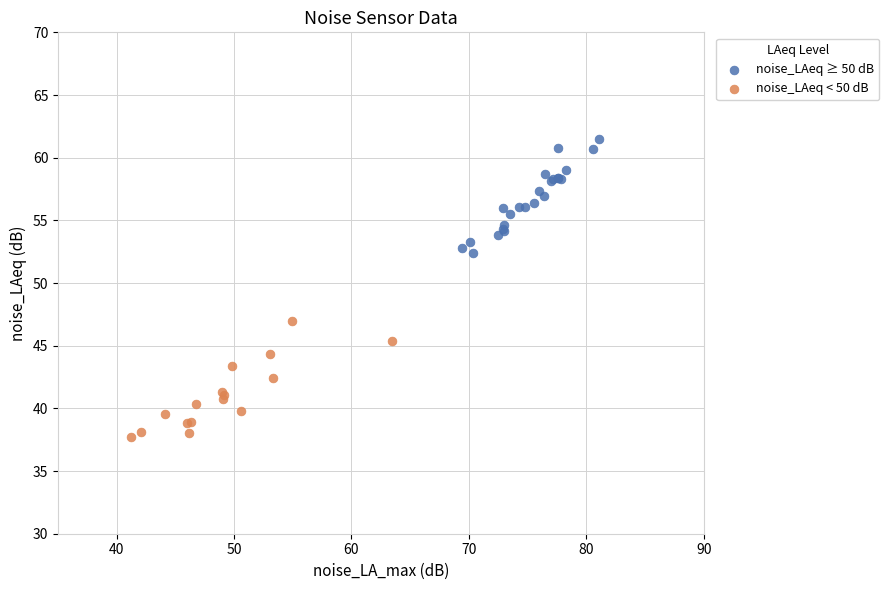

Which series contains the lowest Y value?

noise_LAeq < 50 dB